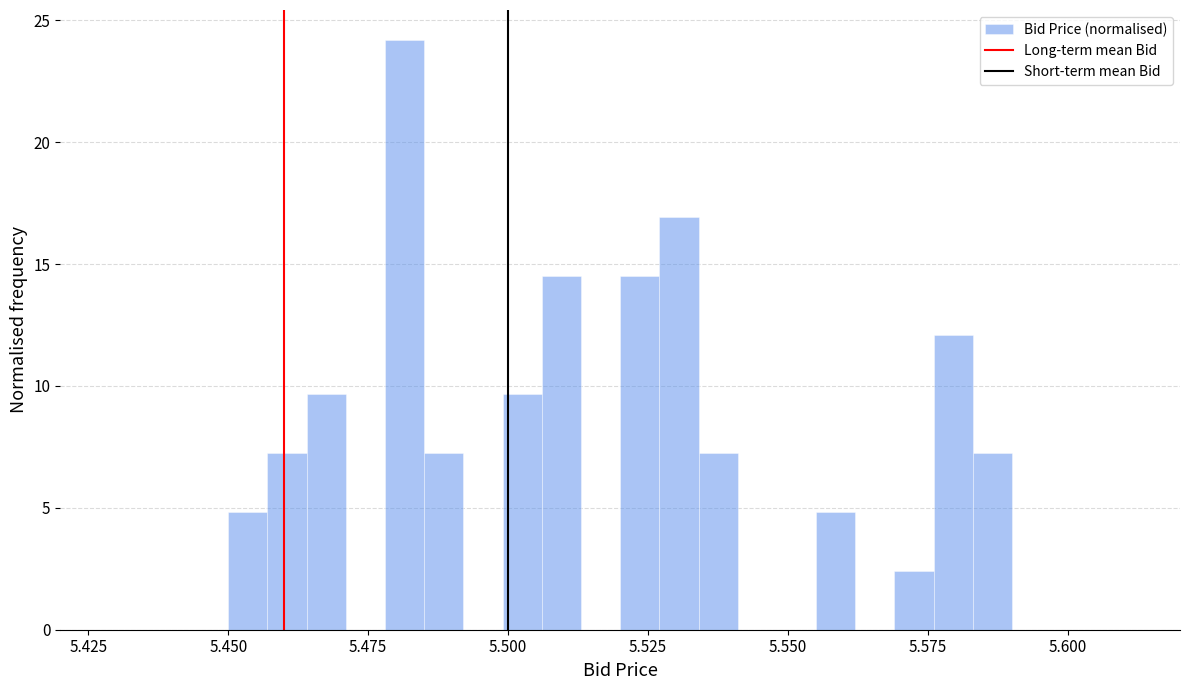

Around what value on the x-axis is the tallest bar? Give the approximate position of its centre, as read against the axis.

5.480